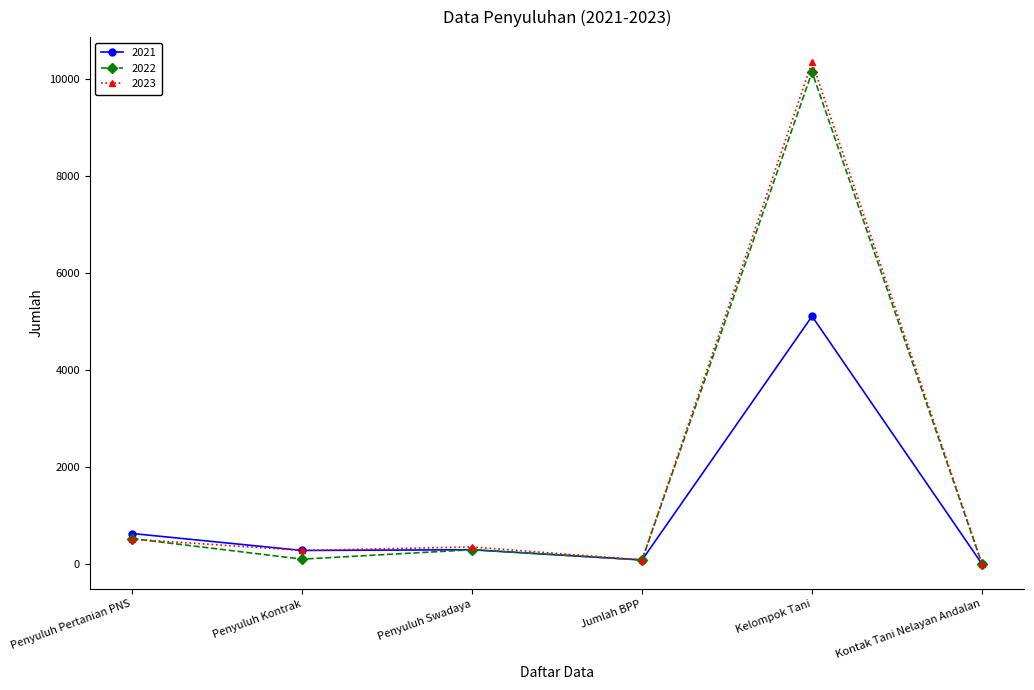

At which category does 2022 reach its first local valley?

Penyuluh Kontrak